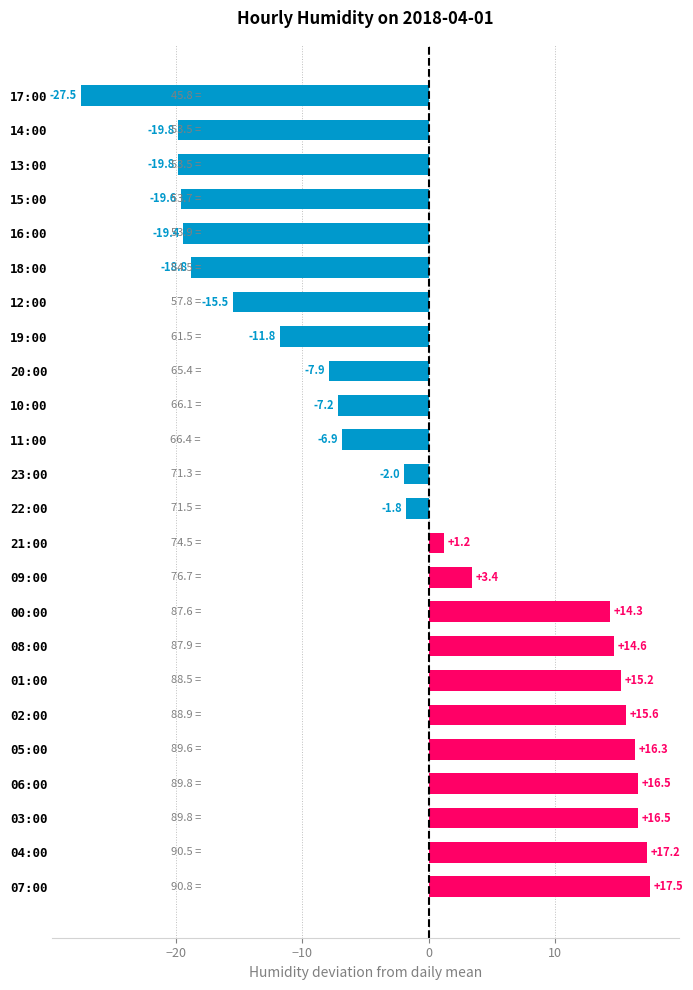

What is the difference between the values at 10:00 and 15:00?

12.4